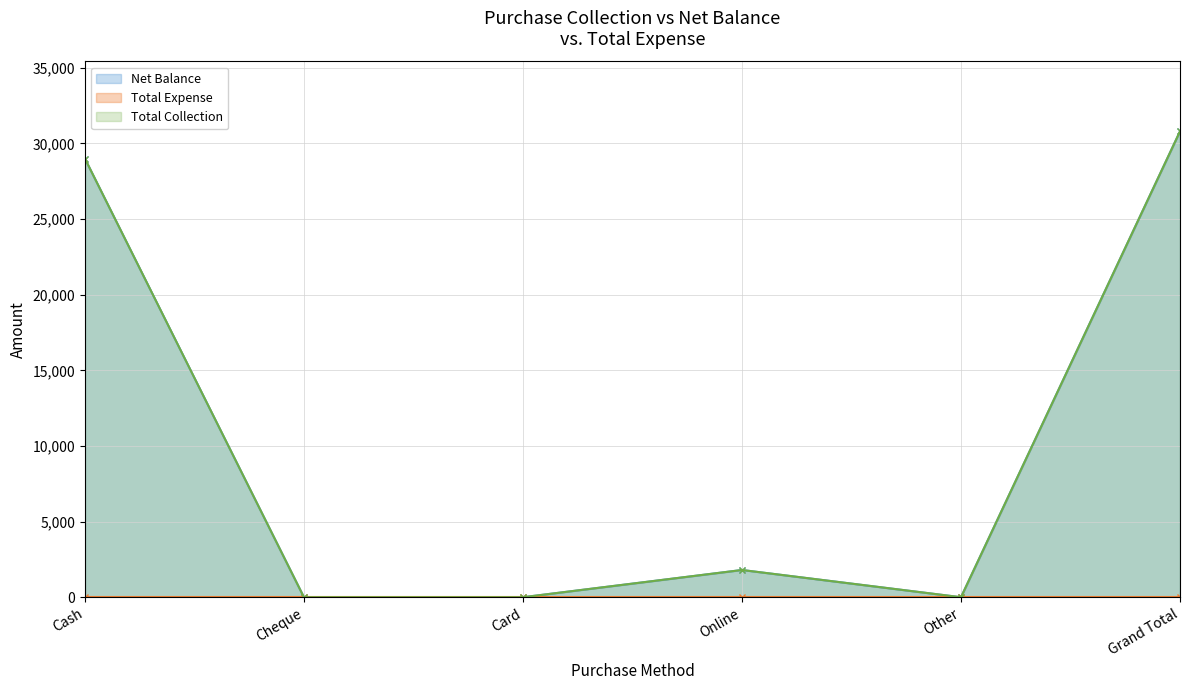

Count the number of categories in the chart.

6